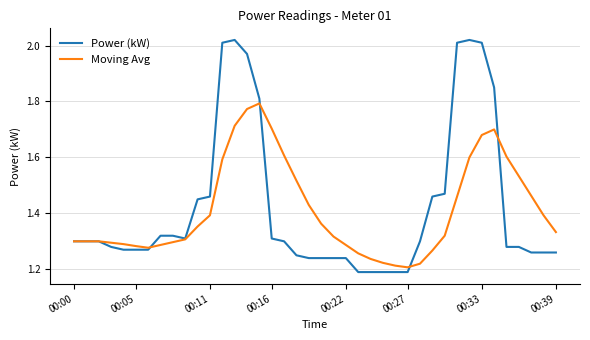

Which series has the widest spread of values?

Power (kW)